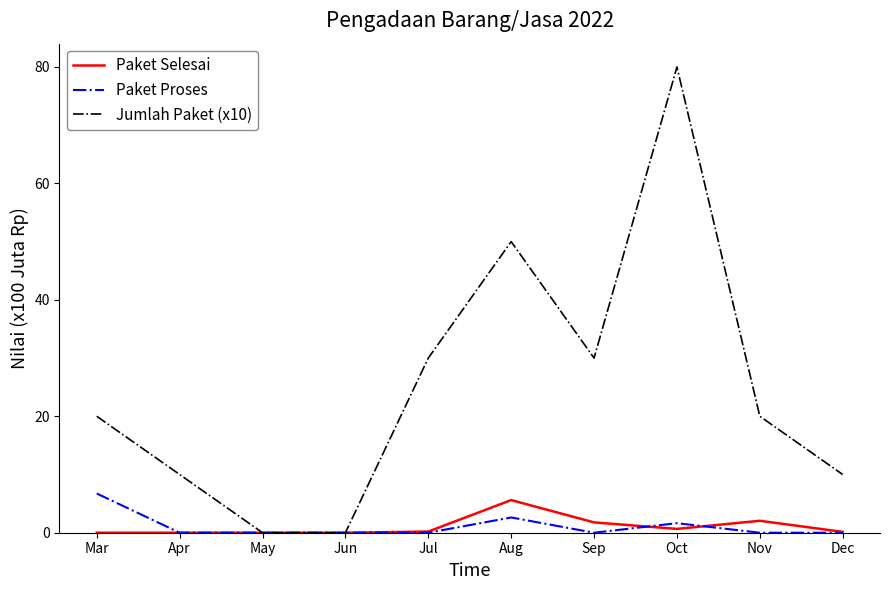

True or false: Jumlah Paket (x10) has a value of 20.0 at Nov.

True